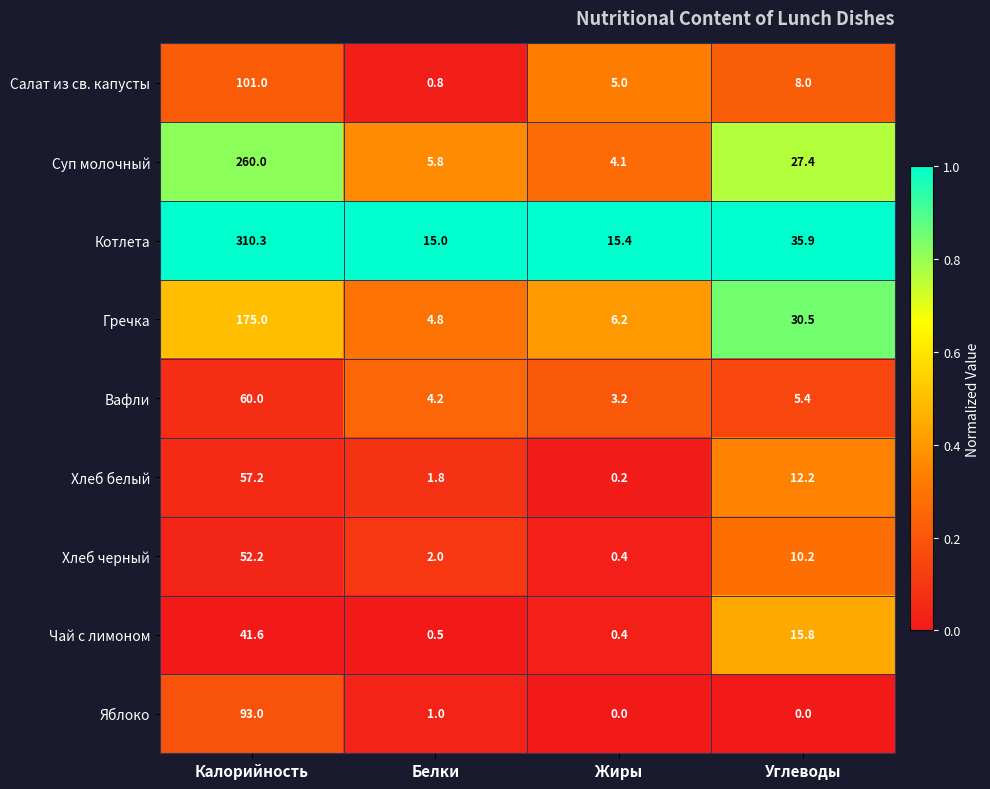

At which category is the sum across all series the highest?

Калорийность